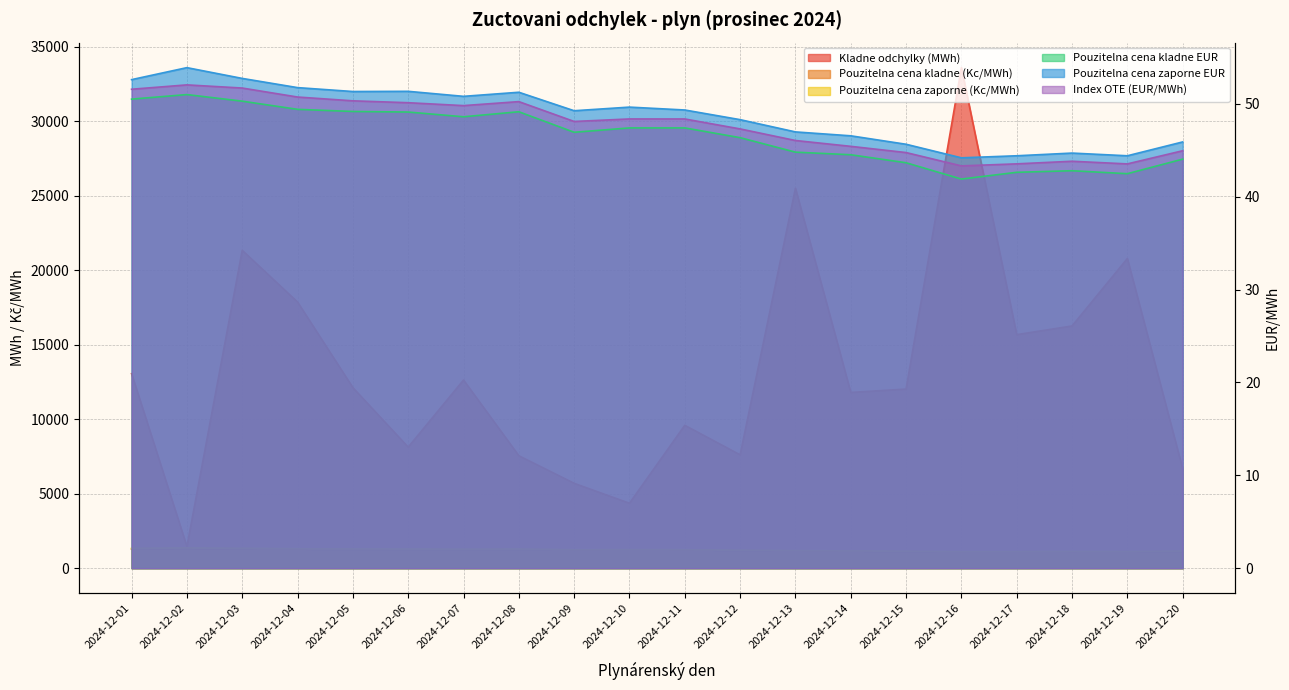

True or false: Pouzitelna cena kladne (Kc/MWh) and Index OTE (EUR/MWh) cross at least once.

False